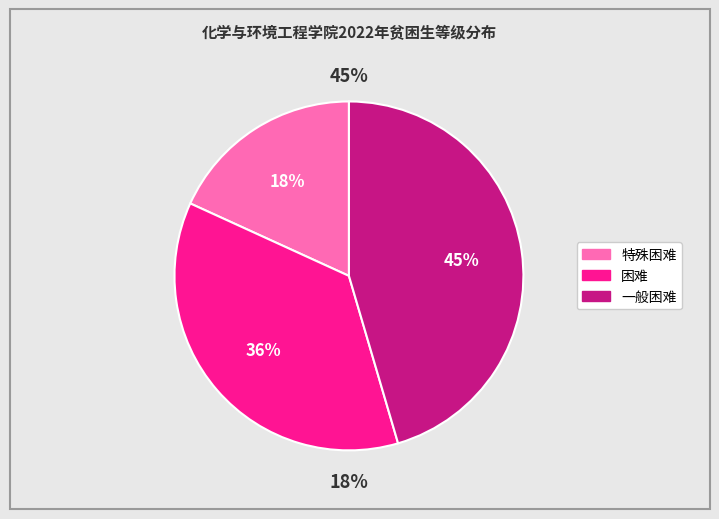

What is the largest slice in the pie chart?

一般困难